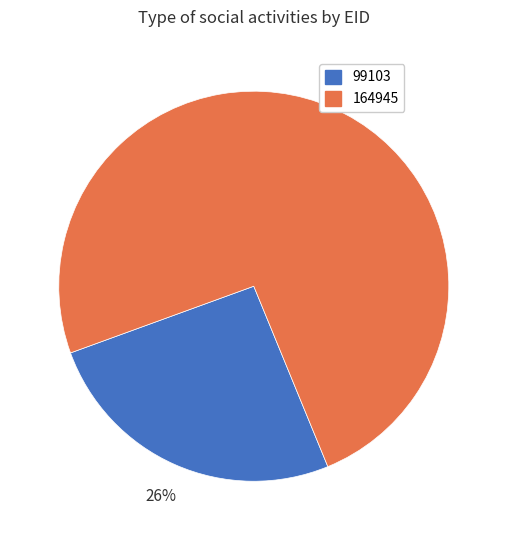

Rank the categories by value from lowest to highest.

99103, 164945